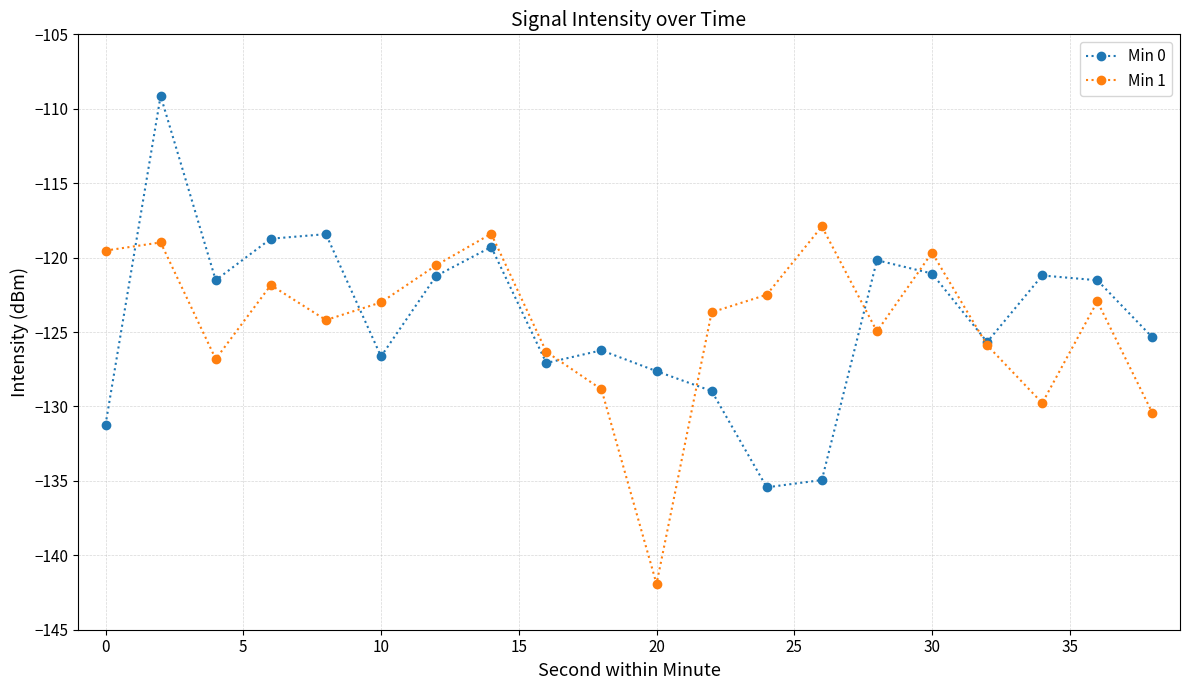

How many series are shown in this chart?

2